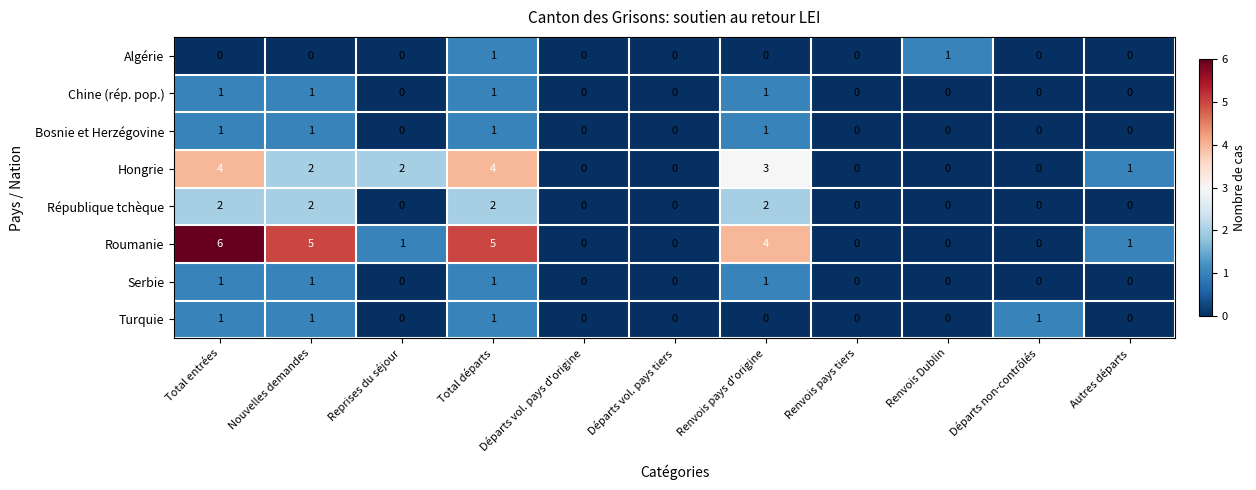

How many Serbie values are between 0 and 1?

11